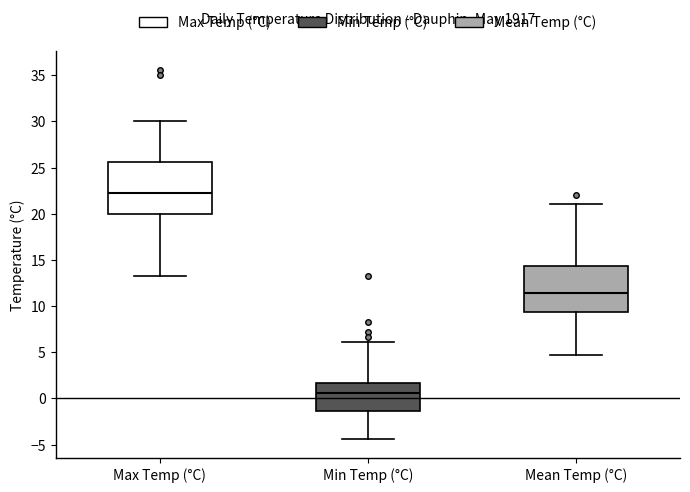

Which box has the highest median line?

Max Temp (°C)